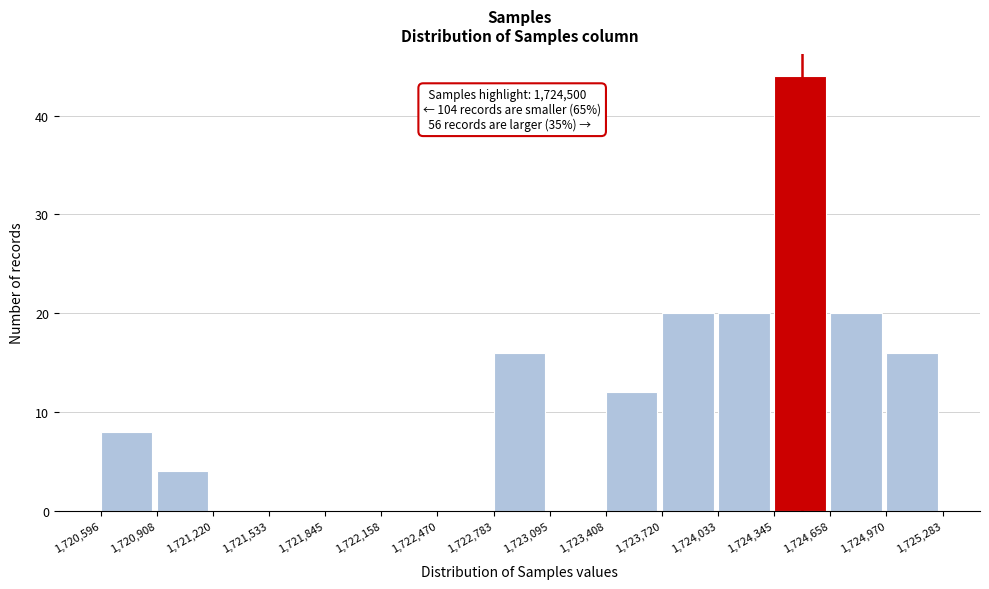

Over which range of the x-axis is the bar tallest?

1,724,345 to 1,724,658